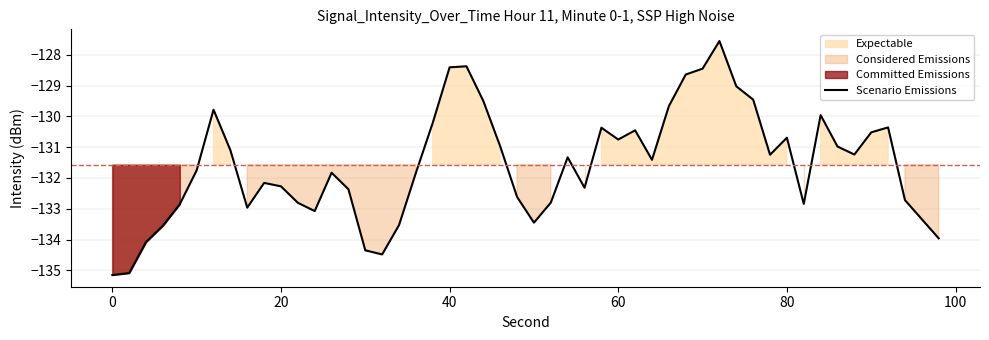

What is the lowest value of the Scenario Emissions series?

-135.2